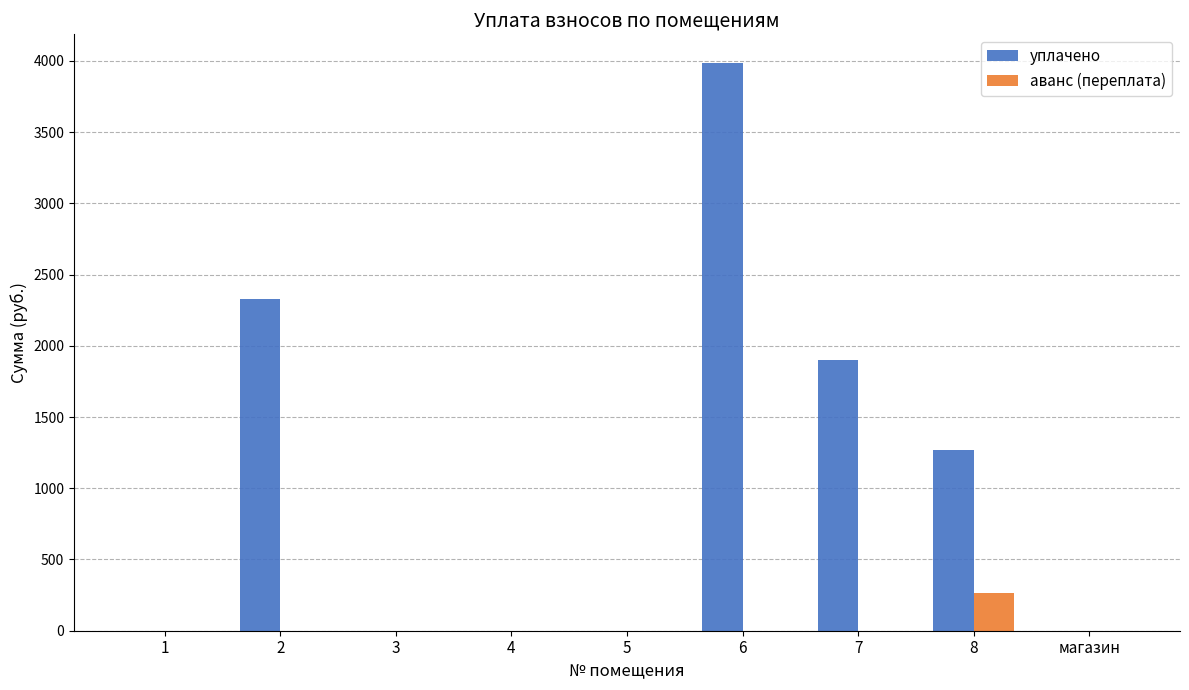

How many groups of bars are there?

9